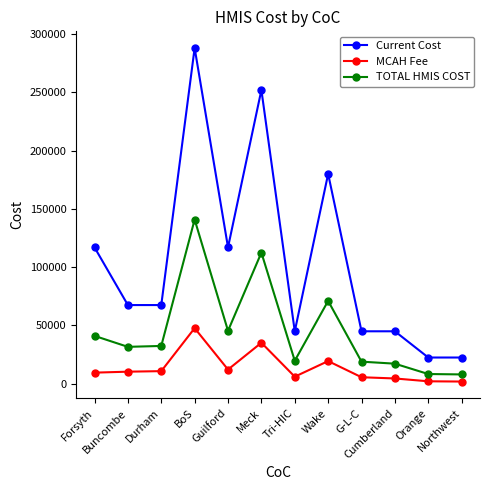

What is the sum of all MCAH Fee values?

165350.0